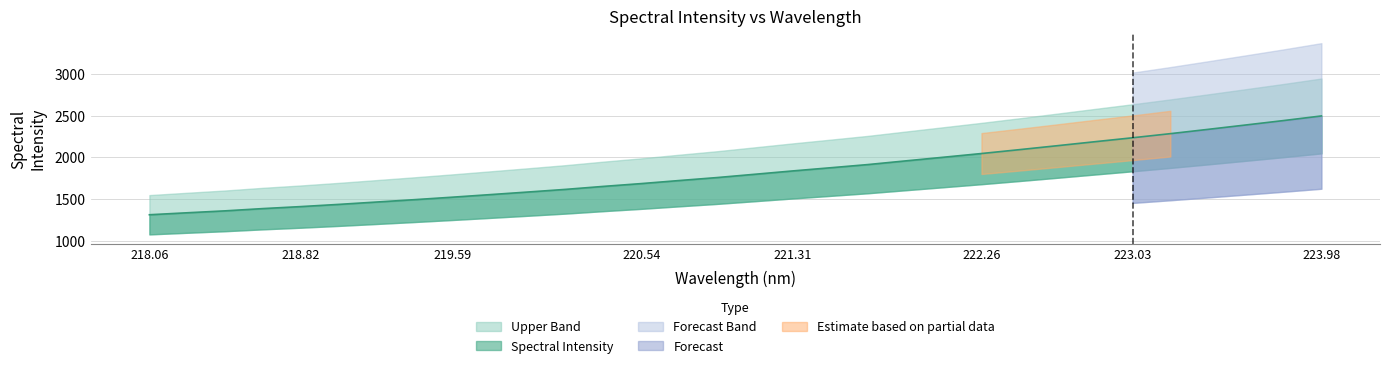

List the labels in order of value, smallest first.

218.0596, 218.2508, 218.442, 218.6332, 218.8244, 219.0156, 219.2067, 219.3979, 219.589, 219.7801, 219.9712, 220.1623, 220.3533, 220.5444, 220.7354, 220.9264, 221.1174, 221.3083, 221.4993, 221.6902, 221.8812, 222.0721, 222.263, 222.4538, 222.6447, 222.8355, 223.0264, 223.2172, 223.408, 223.5987, 223.7895, 223.9802